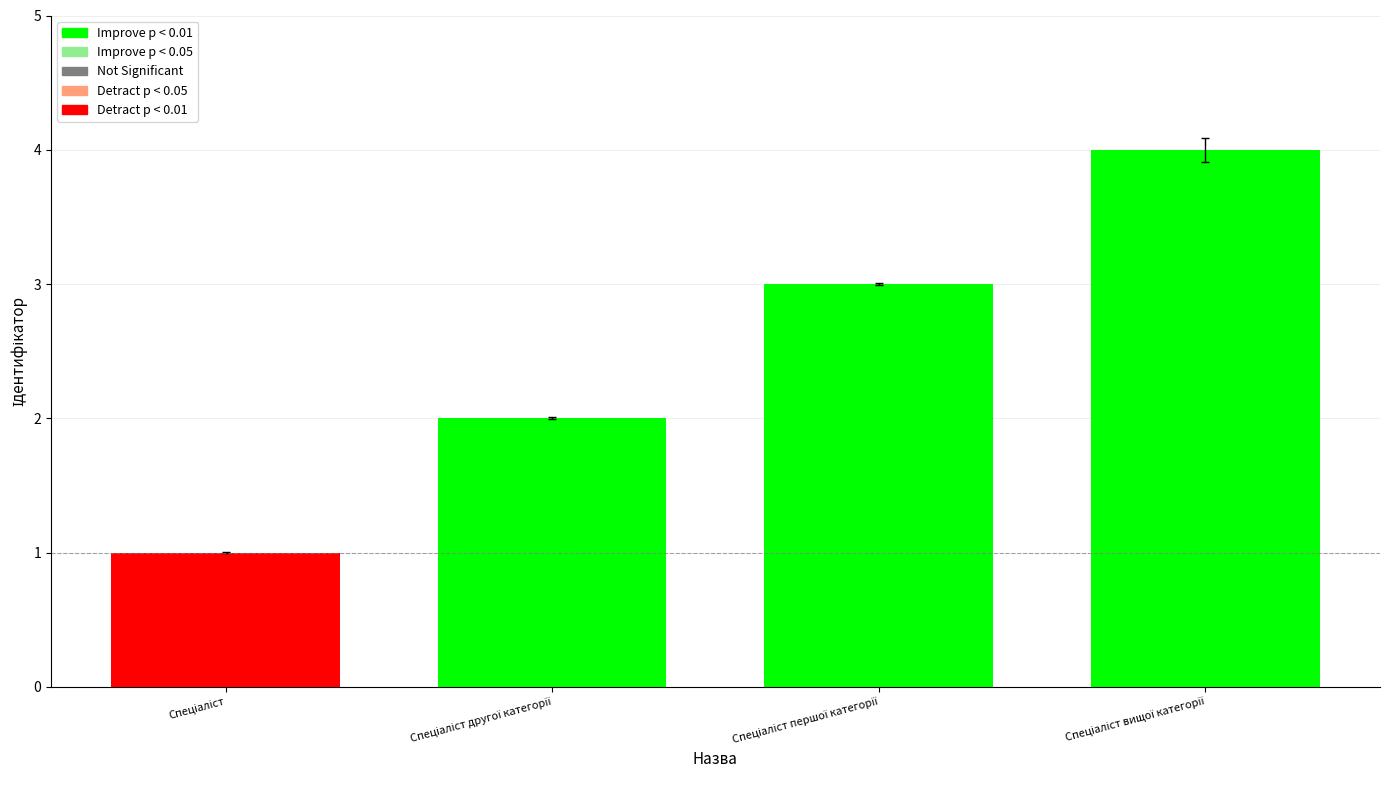

The value at Спеціаліст is 2. True or false?

False